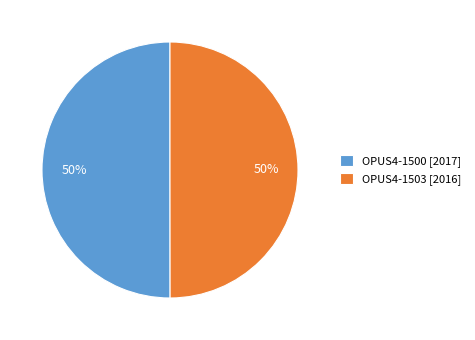

True or false: OPUS4-1500 accounts for 50% of the total.

True